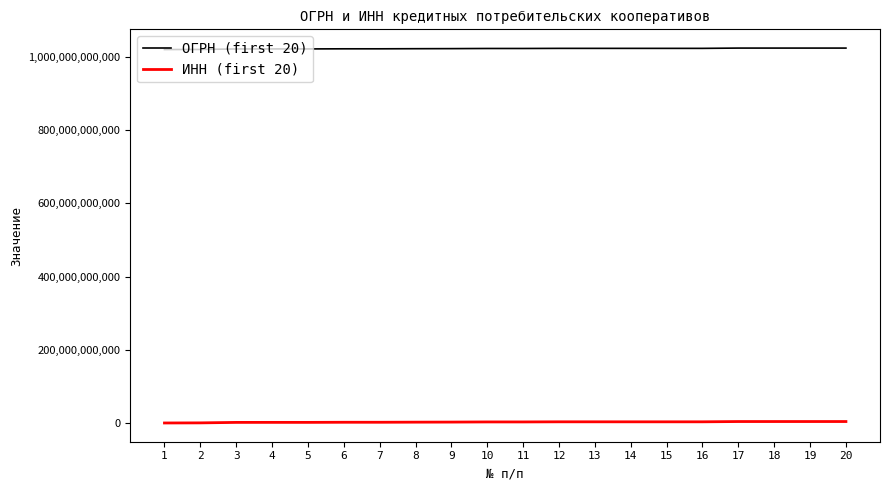

What are all the series names shown in the legend?

ОГРН (first 20), ИНН (first 20)